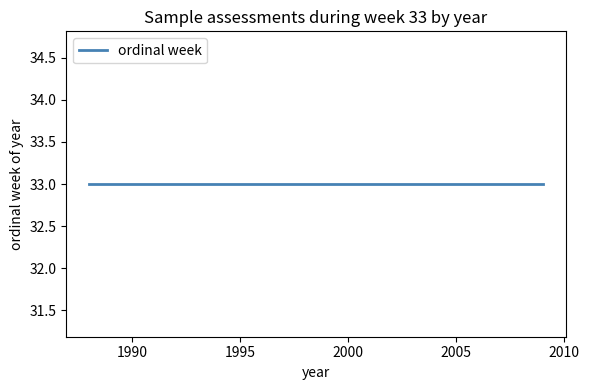

At which label is ordinal week closest to 33?

1988